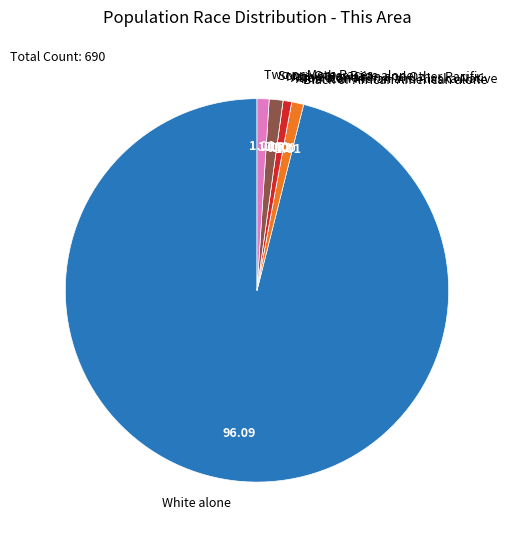

Do Two or More Races and Black or African American alone together represent more than half of the pie?

No